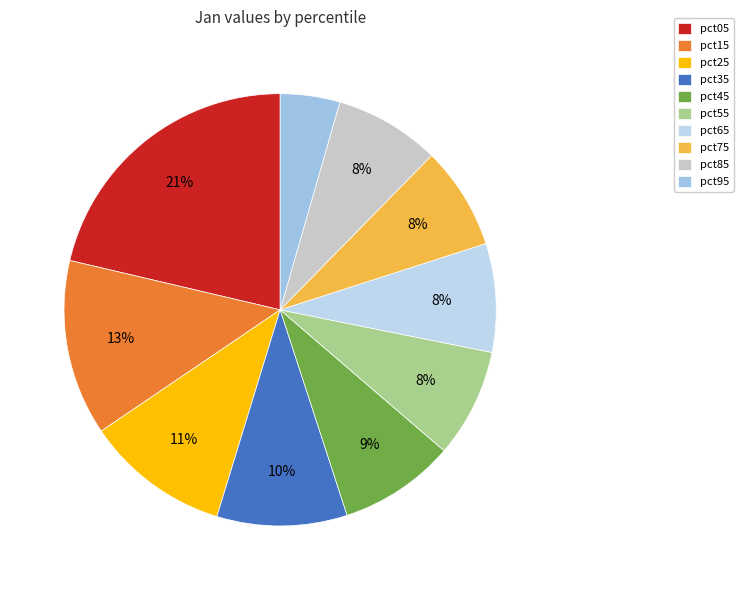

What is the largest slice in the pie chart?

pct05